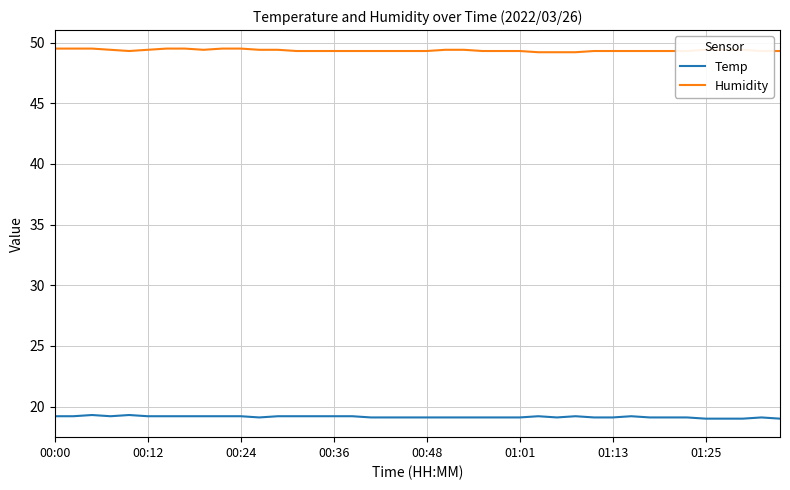

List the series in order of their peak value, lowest first.

Temp, Humidity